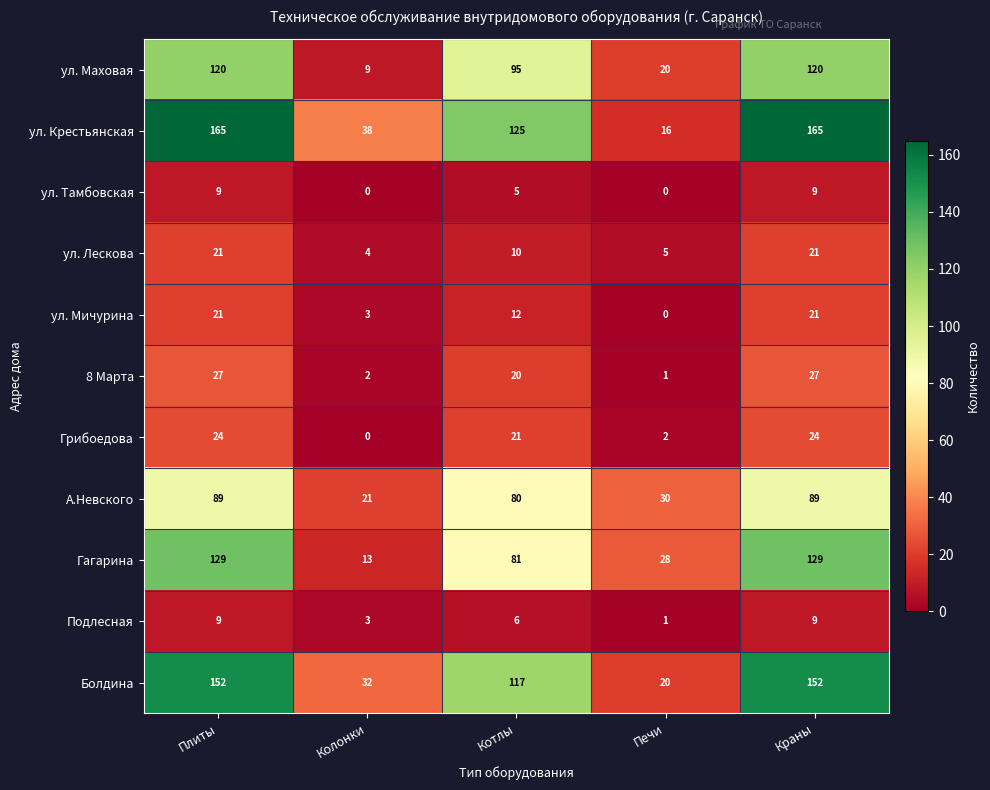

At how many categories does at least one series exceed 17?

5